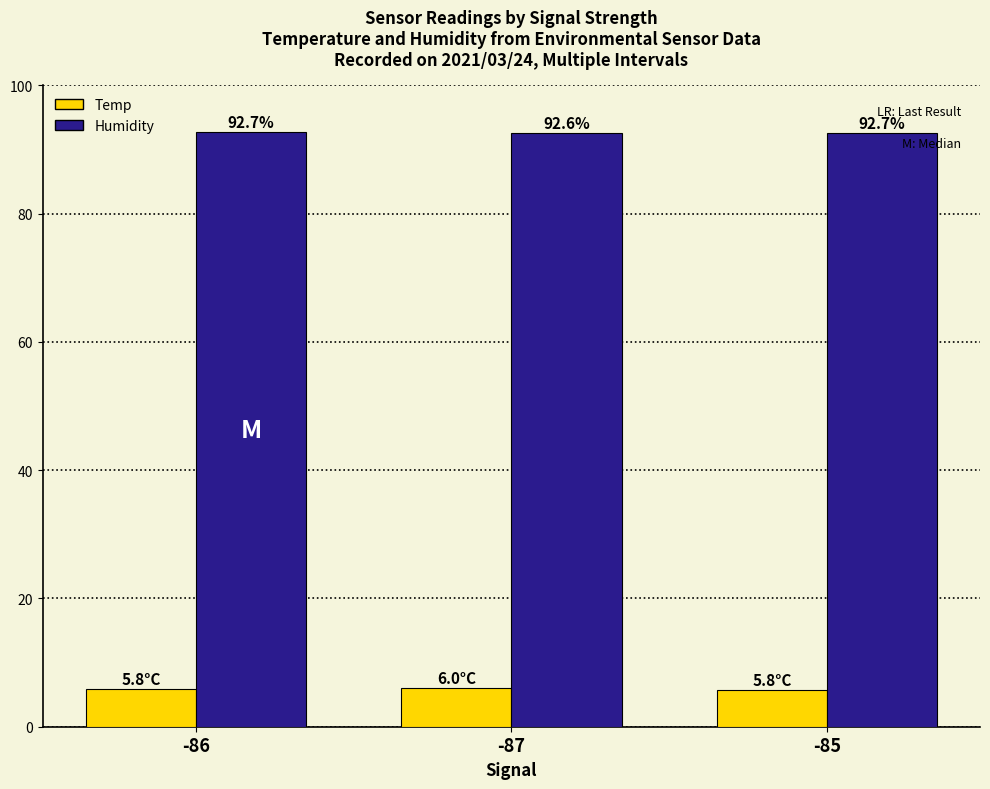

What is the sum of all Humidity values?

278.0